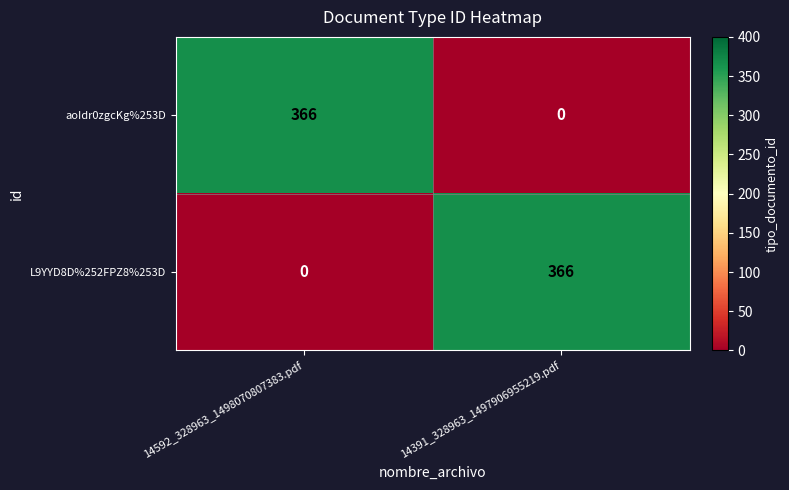

What is the difference between the maximum and minimum values in the L9YYD8D%252FPZ8%253D series?

366